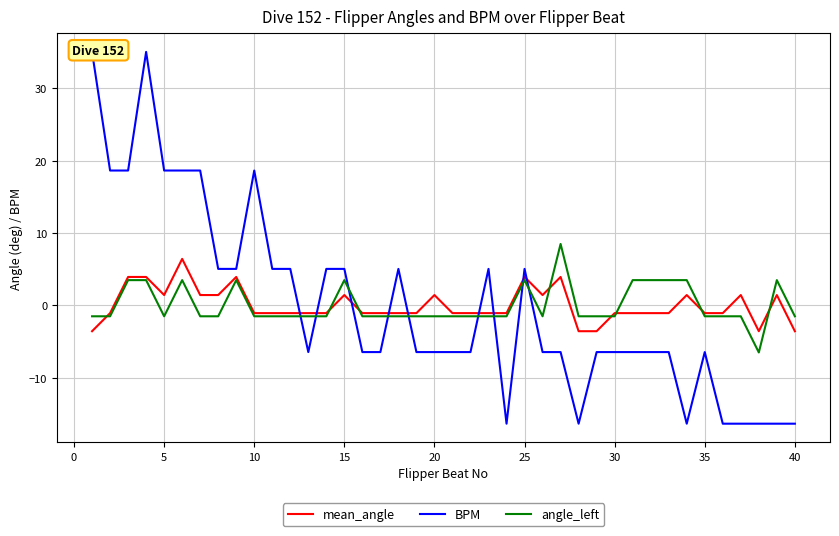

What is the highest value of the mean_angle series?

6.4